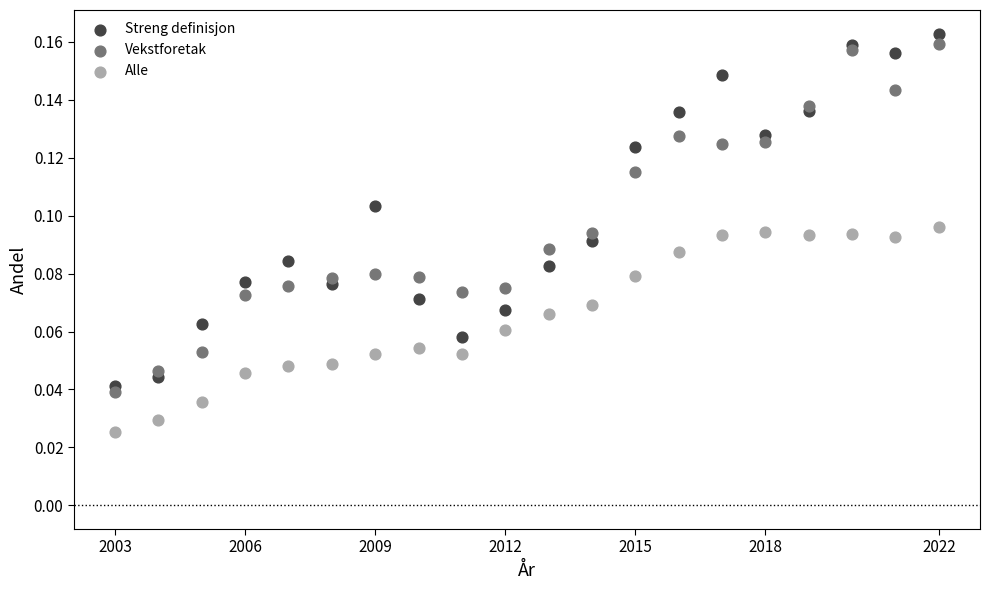

Which series contains the lowest Y value?

Alle